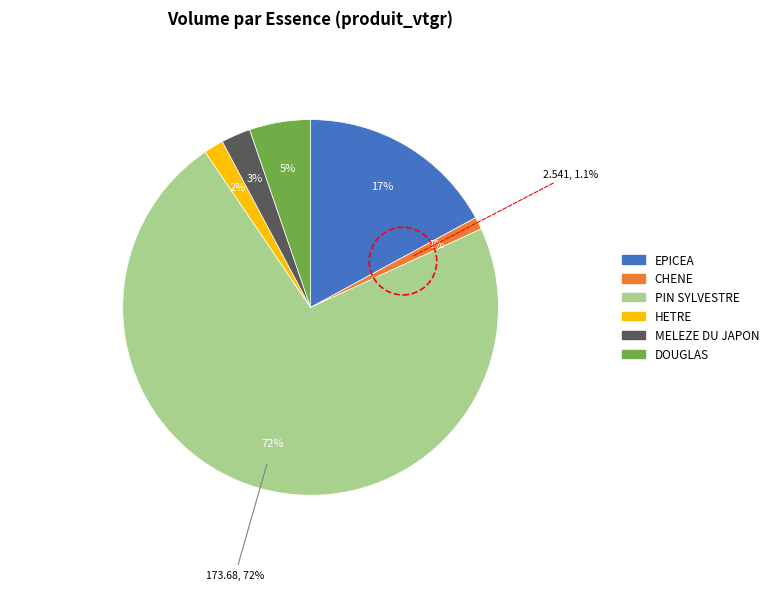

Does DOUGLAS represent more than half of the total?

No